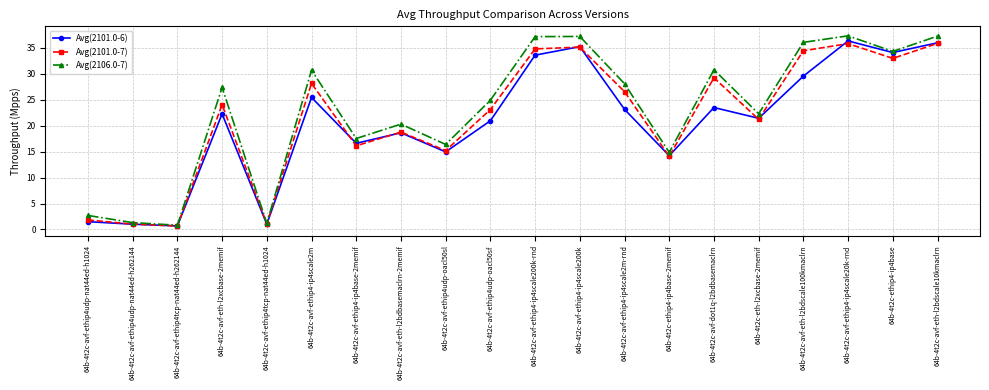

What is the smallest value displayed?

0.7